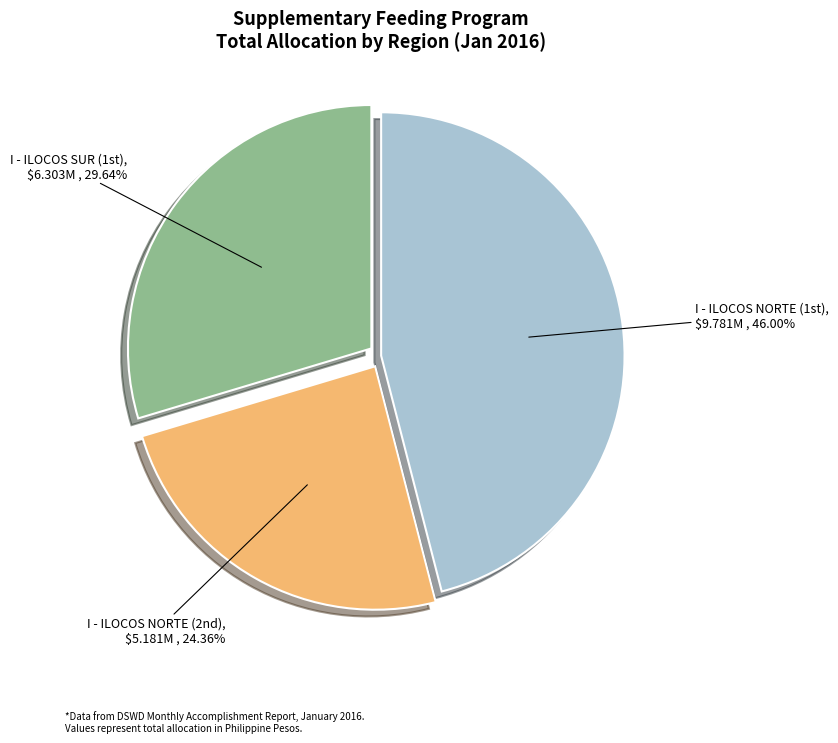

Is there a majority slice in this chart?

No